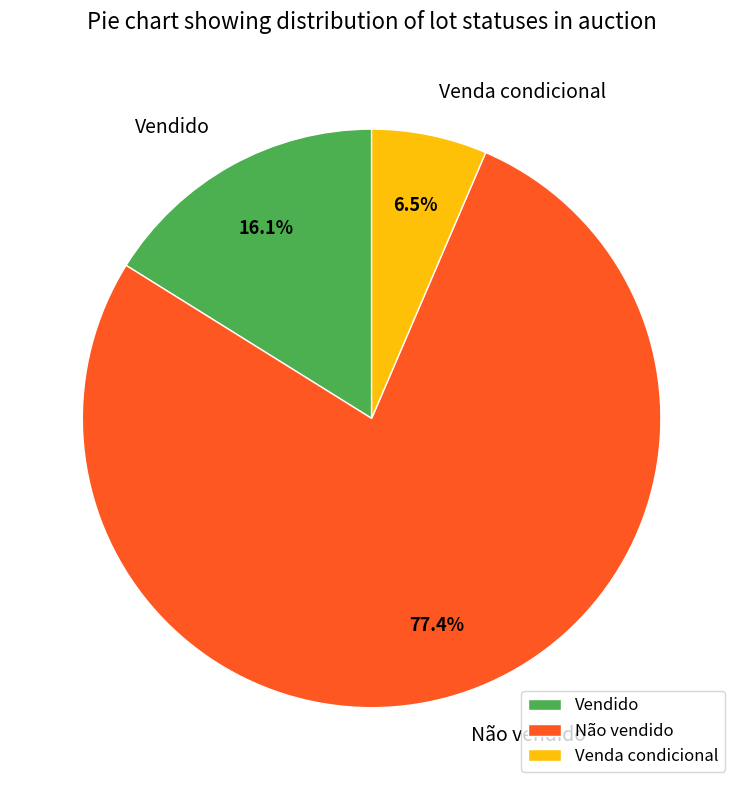

What is the ratio of the value at Vendido to the value at Venda condicional?

2.5